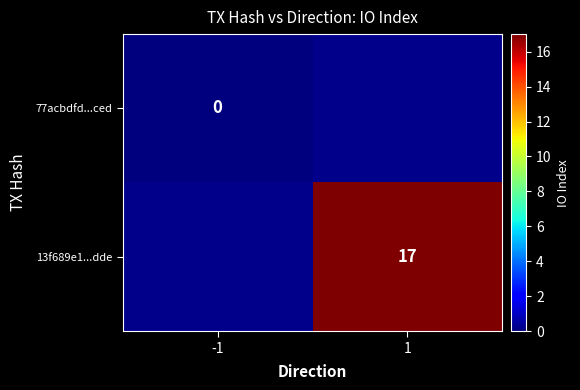

The 13f689e1...dde series shows 17 at 1. True or false?

True